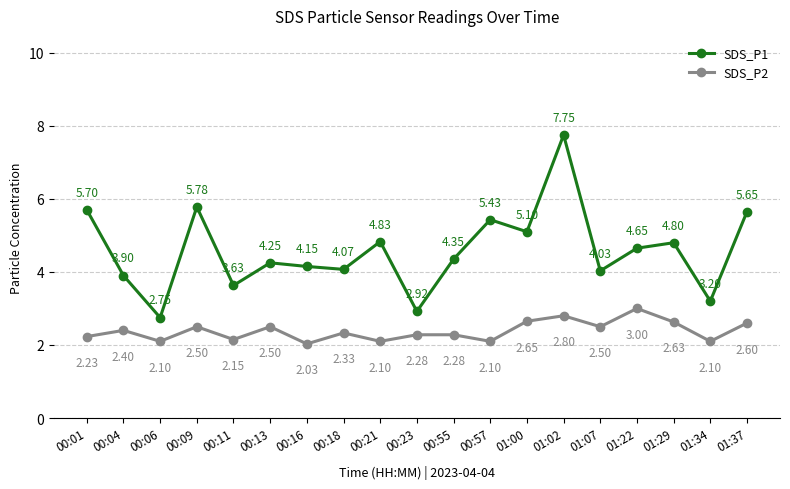

True or false: SDS_P1 and SDS_P2 cross at least once.

False